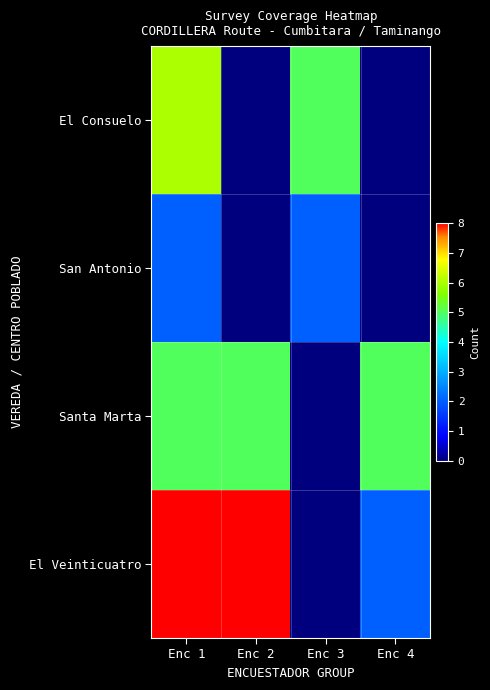

At which category does the chart reach its minimum across all series?

Enc 2